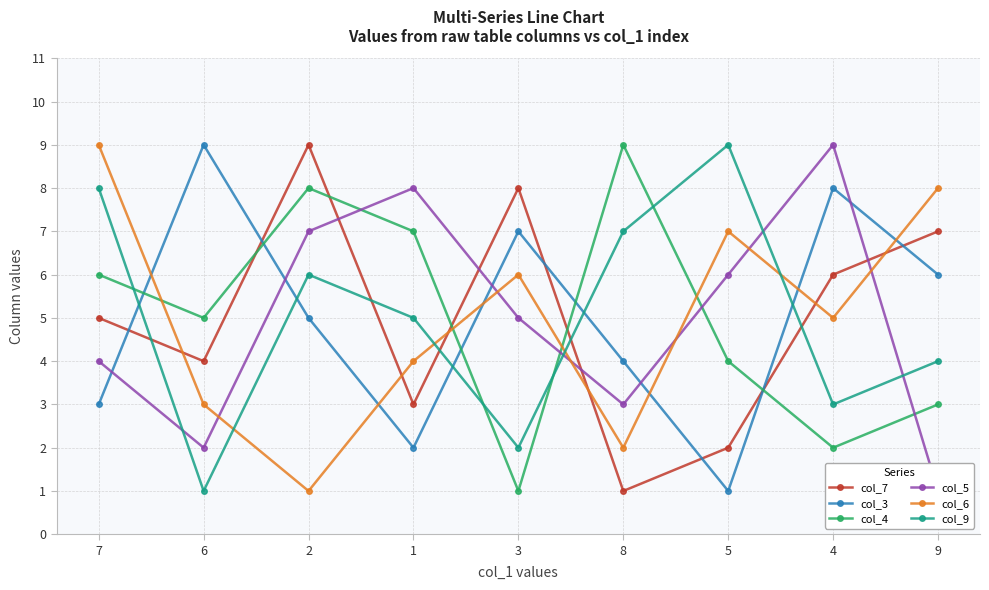

Is the value of col_6 at 2 greater than the value of col_3 at 4?

No